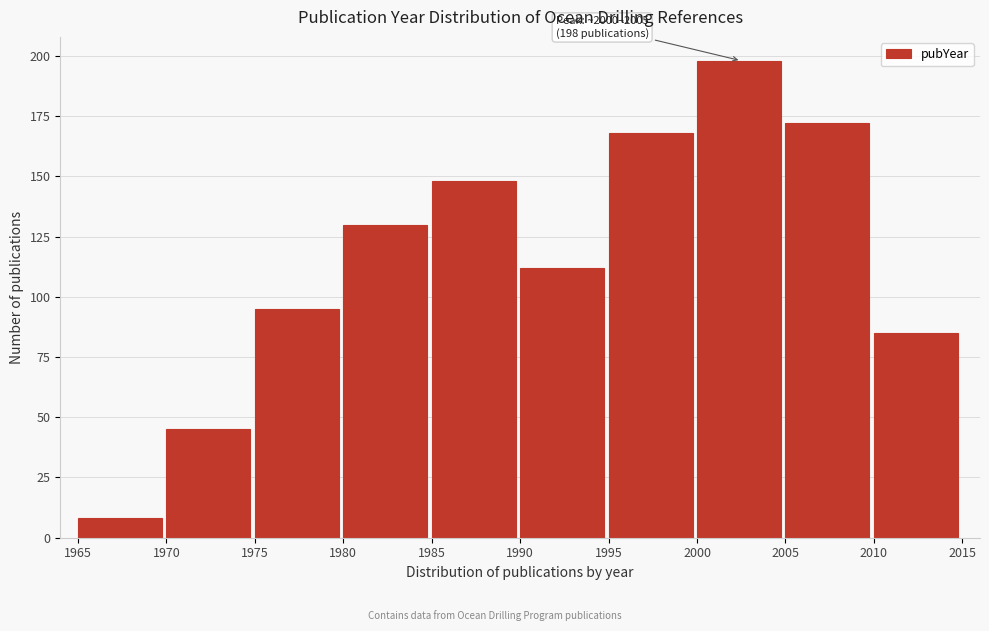

Reading left to right, extract all data points from this chart.

1965=8	1970=45	1975=95	1980=130	1985=148	1990=112	1995=168	2000=198	2005=172	2010=85